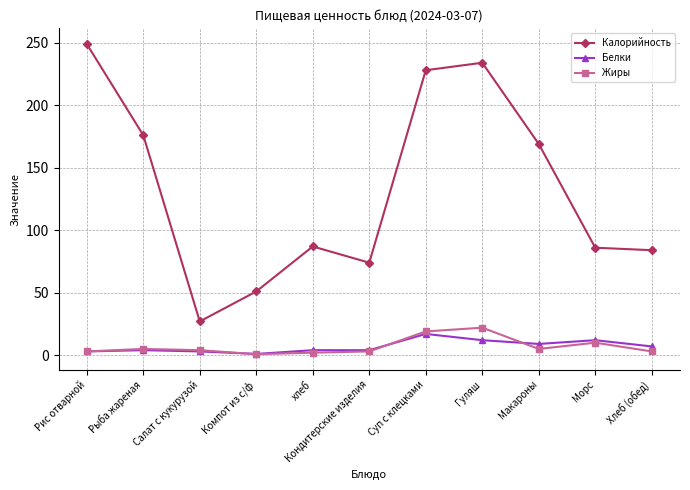

Which label corresponds to the largest value in the chart?

Рис отварной